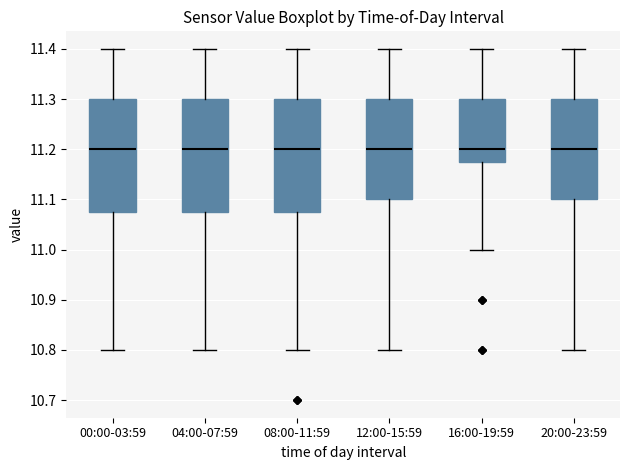

Reading left to right, transcribe this box plot: for each box, give where its median line is, the range the box spans, and where its two whiskers end, as read against the y-axis. The values are not printed on the chart, so give them approximately, as read against the axis.

00:00-03:59: median 11.20, box 11.08 to 11.30, whiskers 10.80 to 11.40
04:00-07:59: median 11.20, box 11.08 to 11.30, whiskers 10.80 to 11.40
08:00-11:59: median 11.20, box 11.08 to 11.30, whiskers 10.80 to 11.40
12:00-15:59: median 11.20, box 11.10 to 11.30, whiskers 10.80 to 11.40
16:00-19:59: median 11.20, box 11.18 to 11.30, whiskers 11.00 to 11.40
20:00-23:59: median 11.20, box 11.10 to 11.30, whiskers 10.80 to 11.40